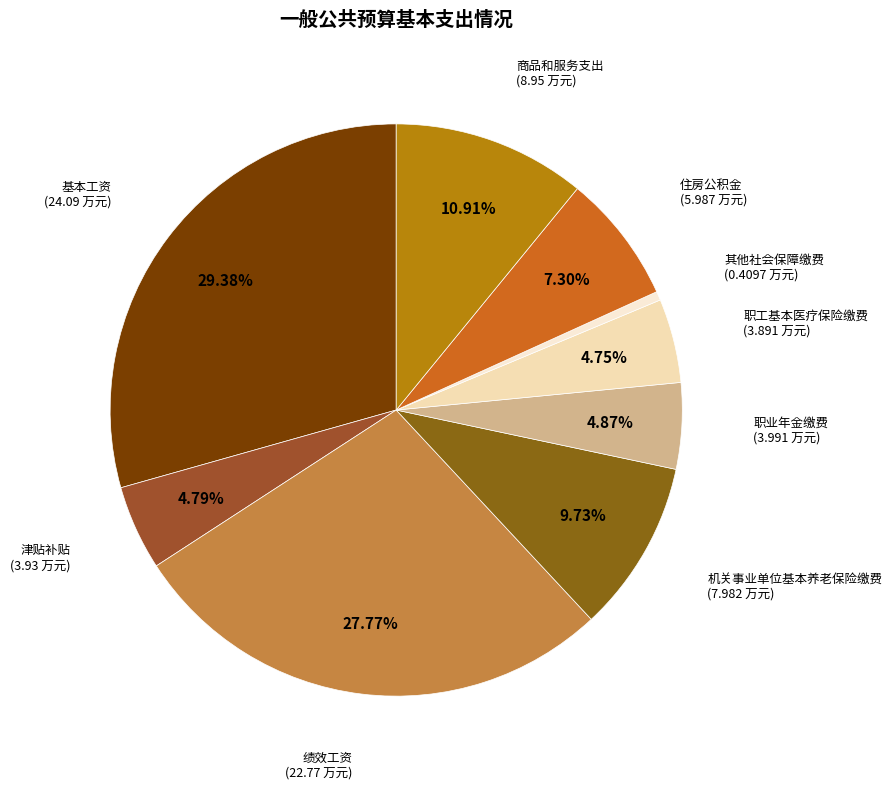

How many slices are in this pie chart?

9